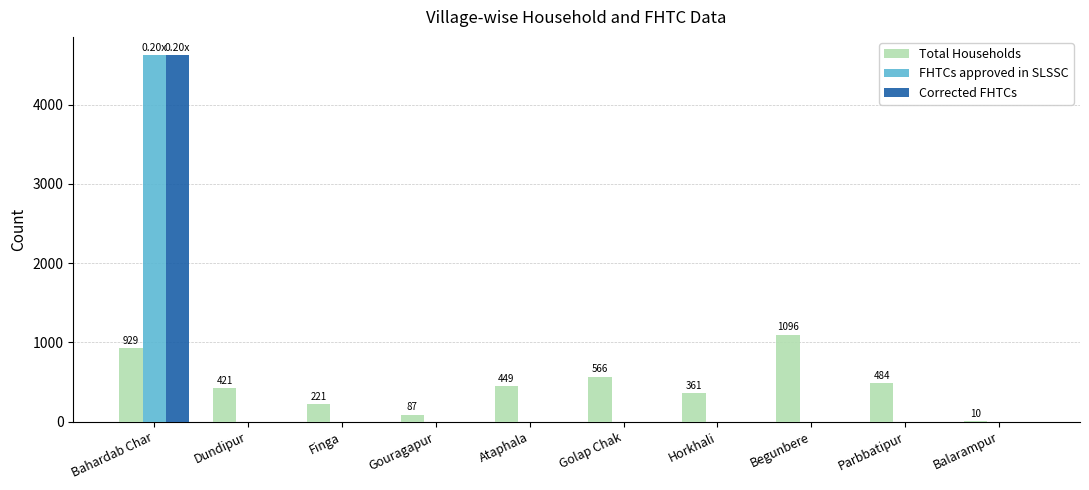

How many groups of bars are there?

10